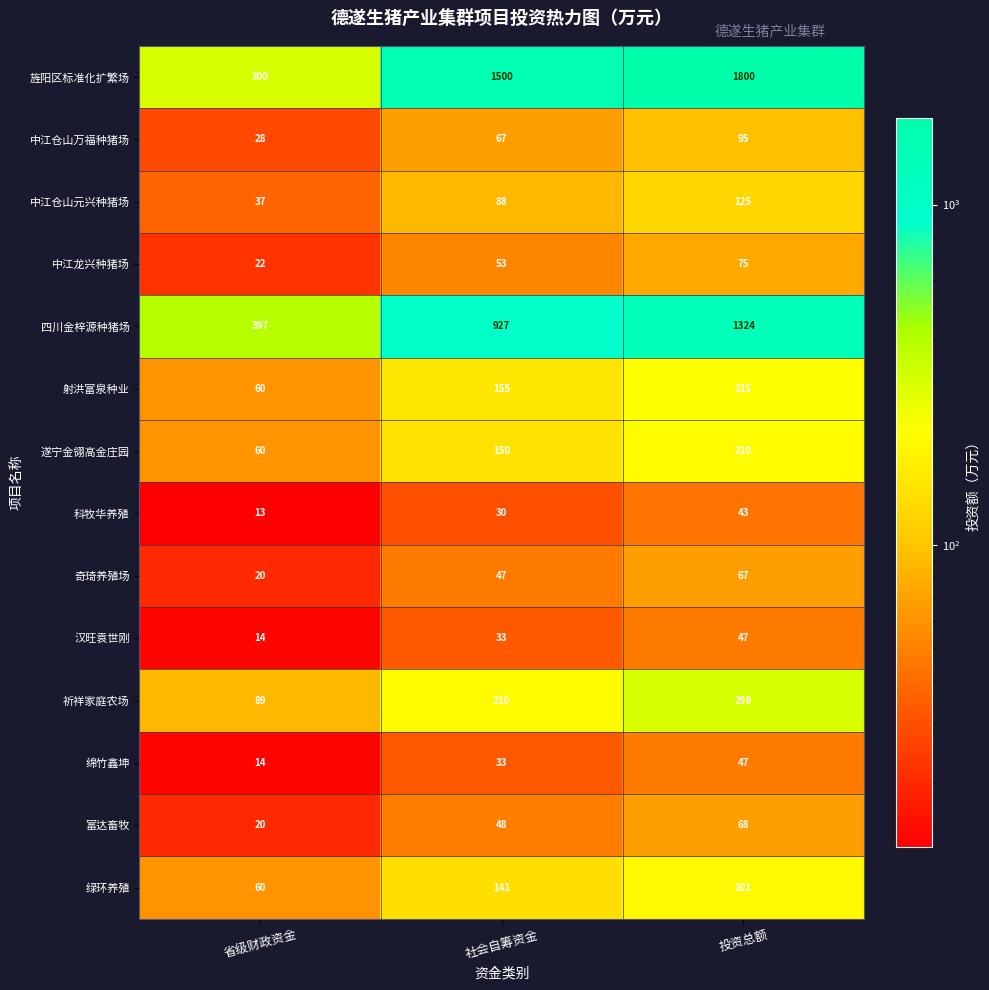

What is the average value of the 绿环养殖 series?

134